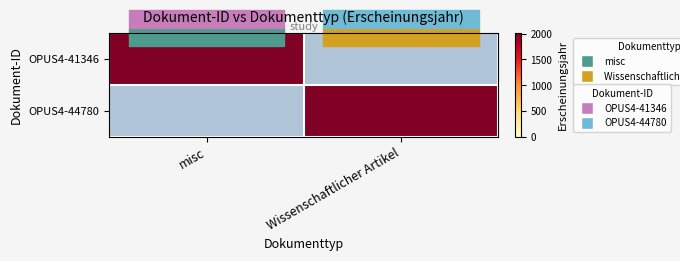

Rank the series by their maximum value, from highest to lowest.

OPUS4-41346, OPUS4-44780